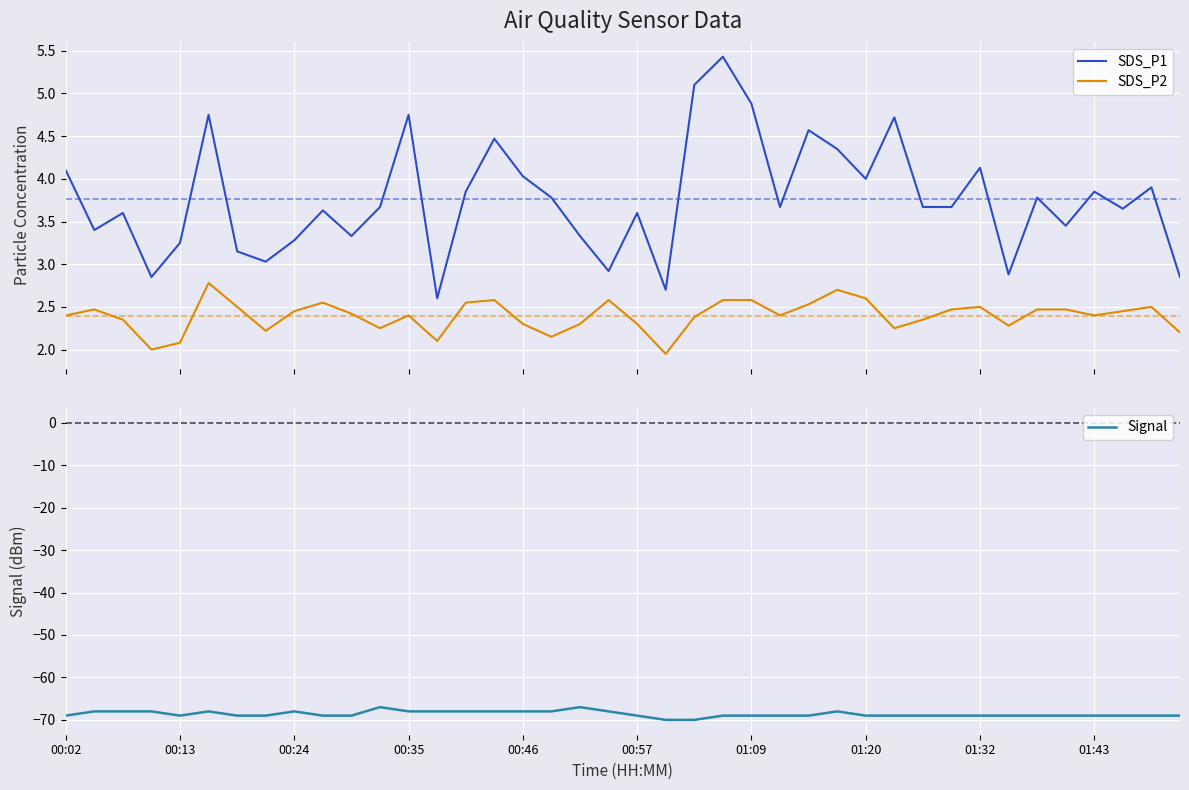

True or false: SDS_P2 and Signal intersect in this chart.

False